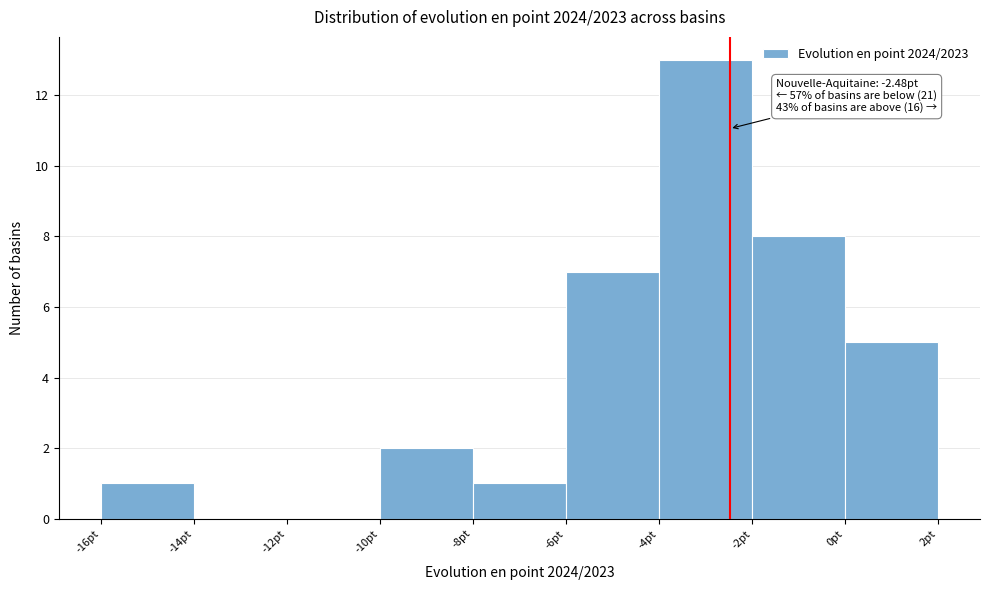

Which range on the x-axis has the tallest bar?

-4 to -2